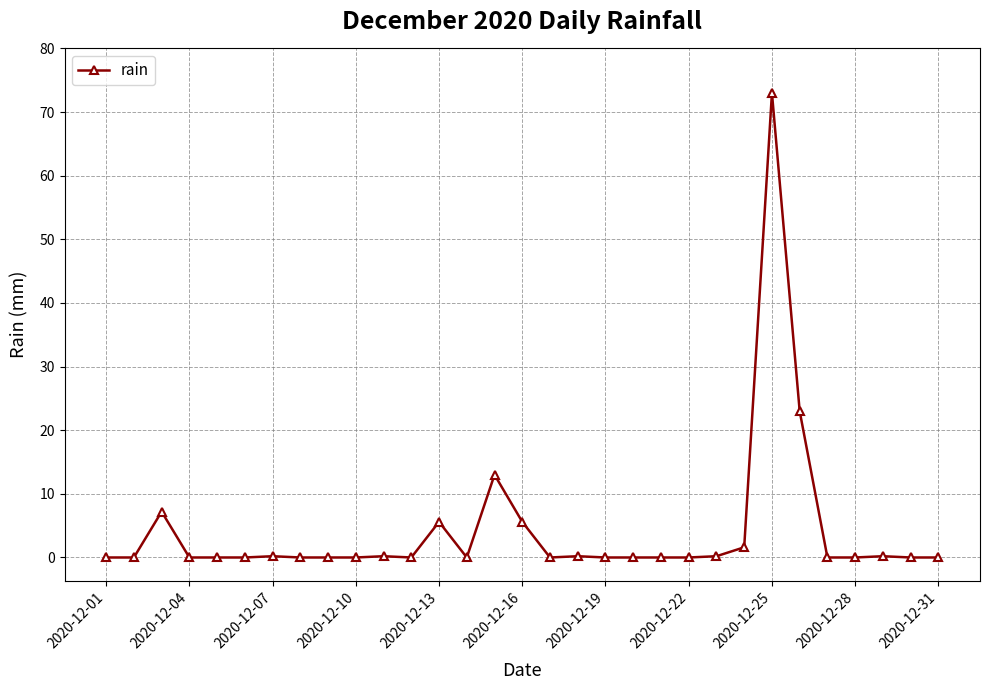

True or false: the data has more than 2 interior local peaks.

True